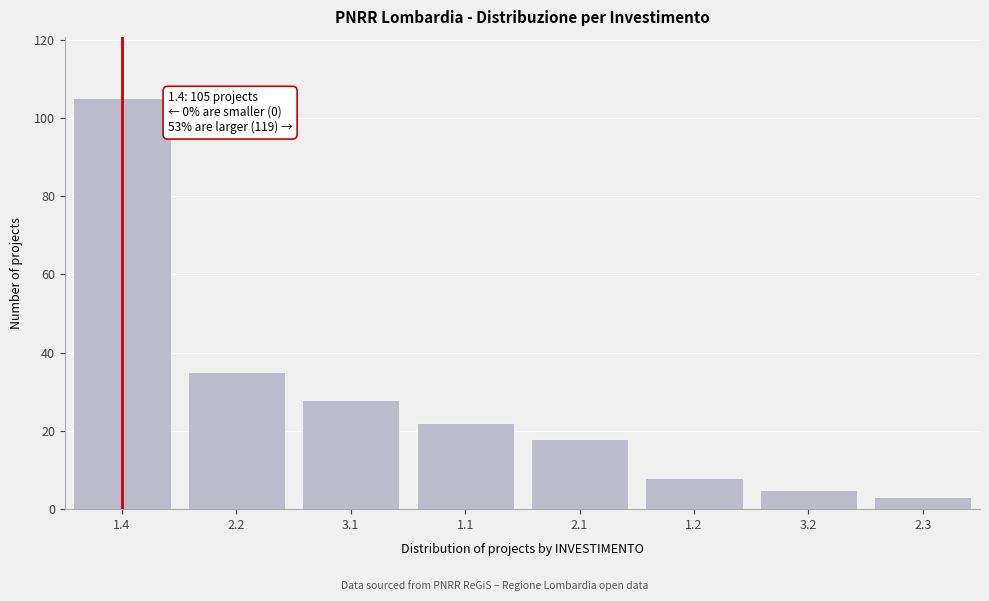

Reading left to right, extract all data points from this chart.

105	35	28	22	18	8	5	3